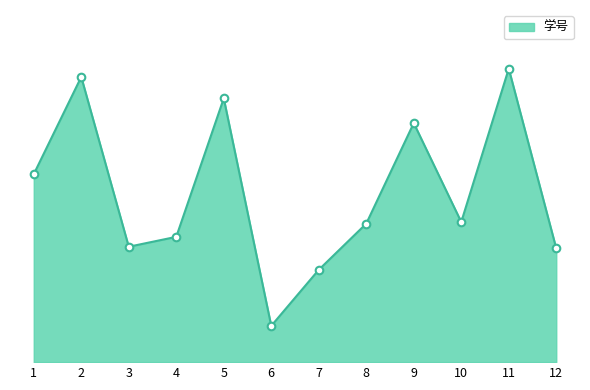

What is the change in value from 2 to 6?

-151